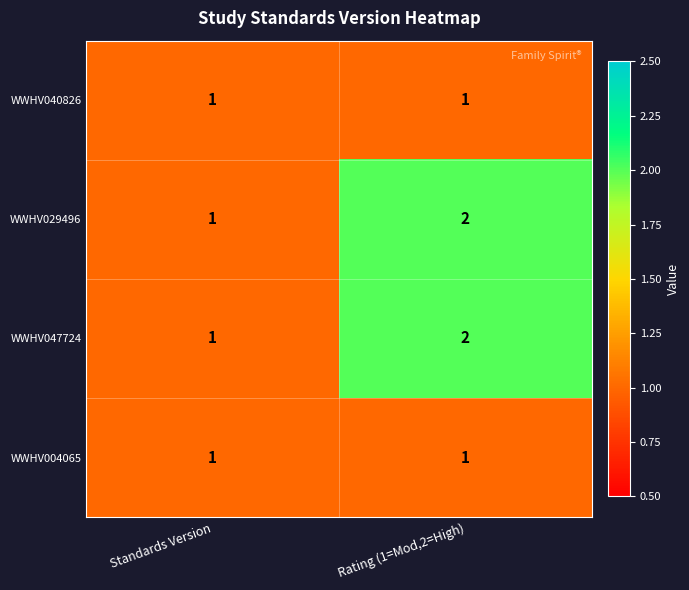

The value of WWHV040826 at Standards Version is 1. True or false?

True